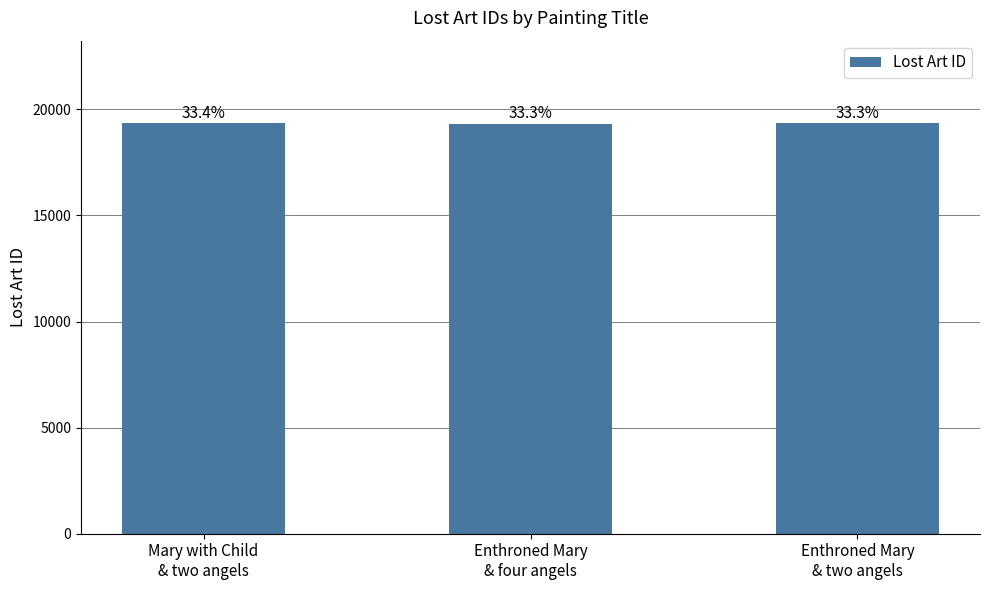

Are the bars horizontal?

No